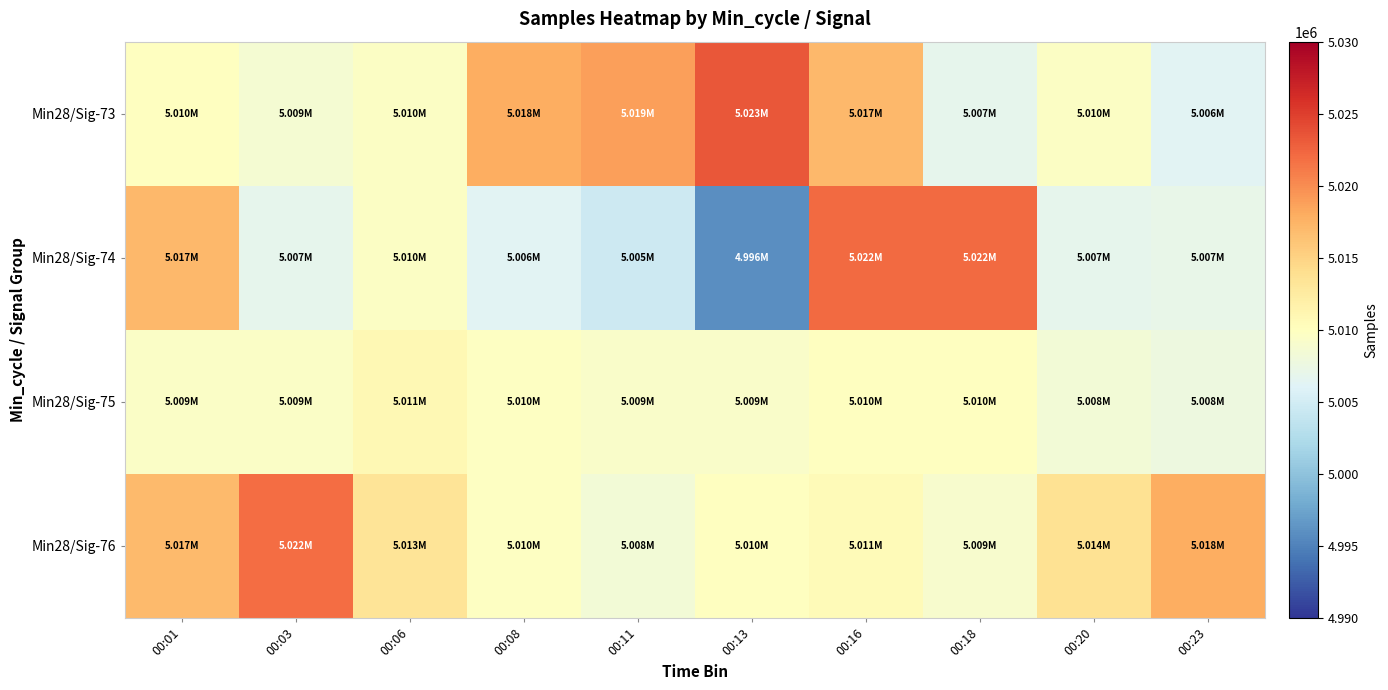

Reading right to left, what are all the values shown in this chart?

Min28/Sig-76: 00:23=5017928	00:20=5013616	00:18=5009044	00:16=5010517	00:13=5009944	00:11=5008393	00:08=5009811	00:06=5013328	00:03=5021917	00:01=5016996
Min28/Sig-75: 00:23=5007680	00:20=5008425	00:18=5009883	00:16=5009962	00:13=5009273	00:11=5009319	00:08=5009818	00:06=5010874	00:03=5009475	00:01=5009497
Min28/Sig-74: 00:23=5007136	00:20=5006758	00:18=5022122	00:16=5022167	00:13=4995887	00:11=5004641	00:08=5006250	00:06=5009681	00:03=5006765	00:01=5017117
Min28/Sig-73: 00:23=5006250	00:20=5009681	00:18=5006765	00:16=5017117	00:13=5023384	00:11=5018848	00:08=5017928	00:06=5009664	00:03=5008625	00:01=5009957